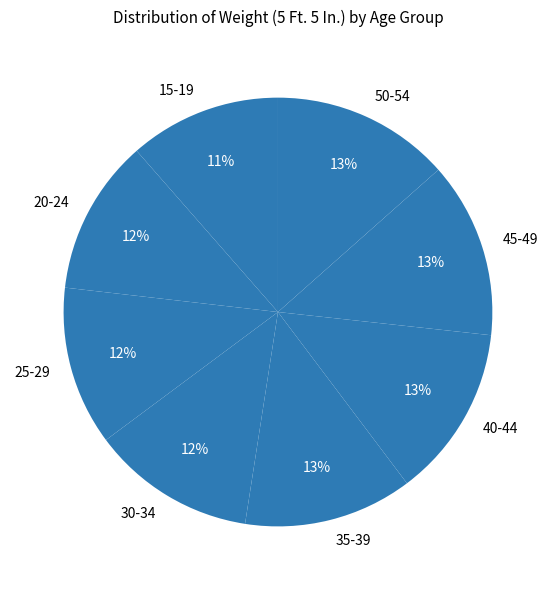

Is there any slice that represents more than half of the pie?

No